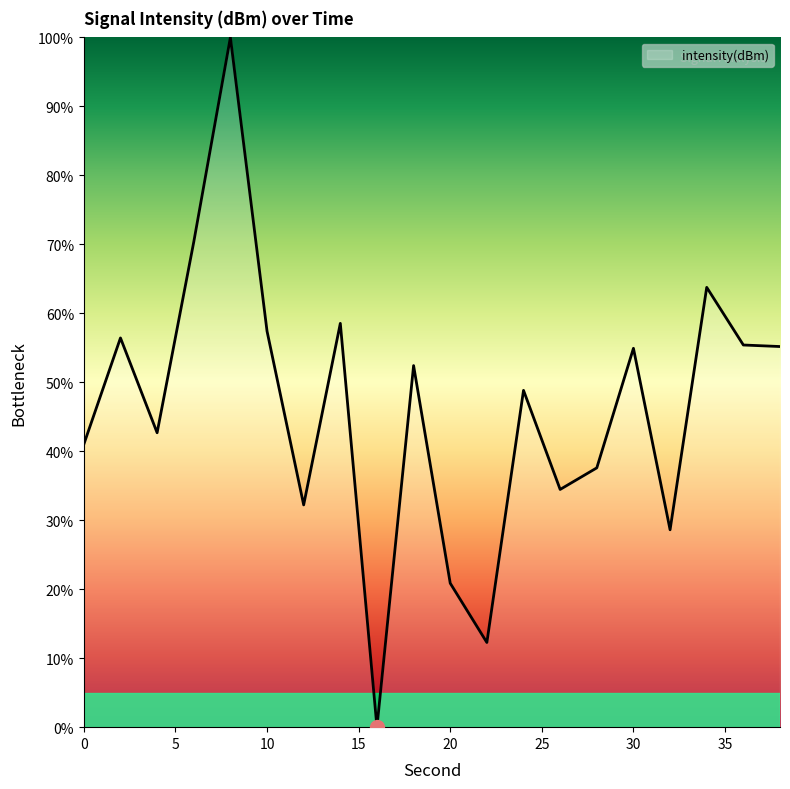

True or false: the data has more than 2 interior local peaks.

True